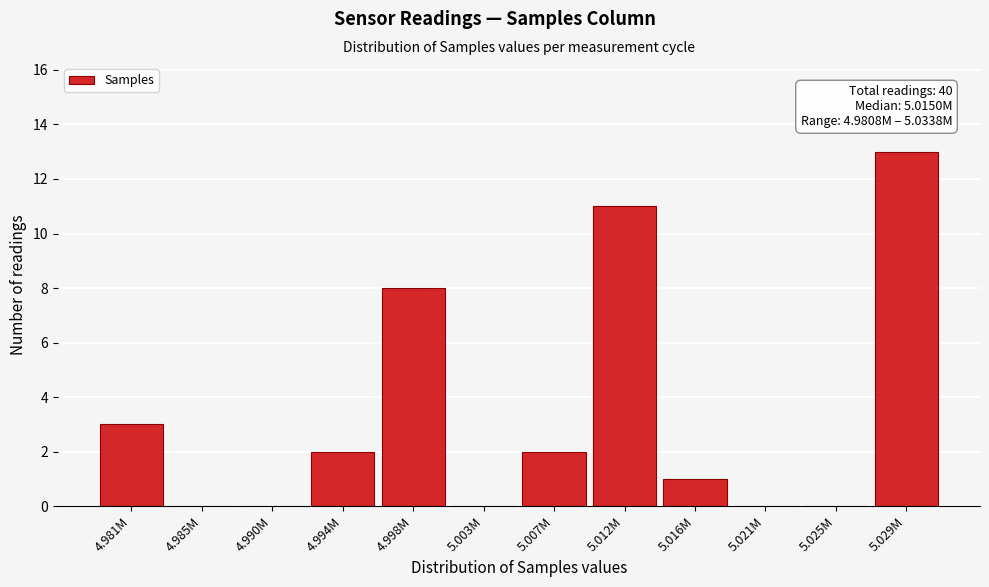

Reading left to right, transcribe all the data shown in this chart.

4.981M=3	4.985M=0	4.990M=0	4.994M=2	4.998M=8	5.003M=0	5.007M=2	5.012M=11	5.016M=1	5.021M=0	5.025M=0	5.029M=13